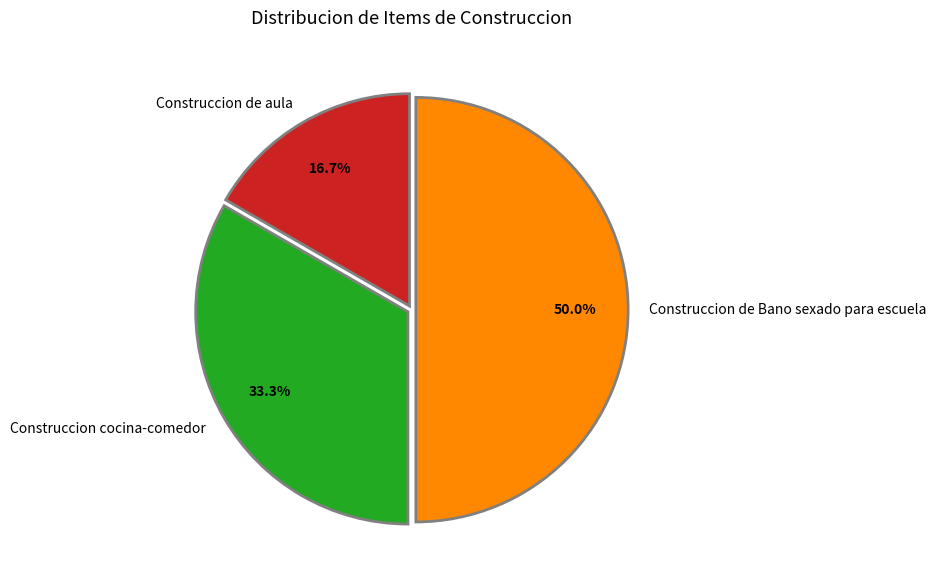

Approximately how many times larger is the value at Construccion de Bano sexado para escuela compared to Construccion cocina-comedor?

1.5